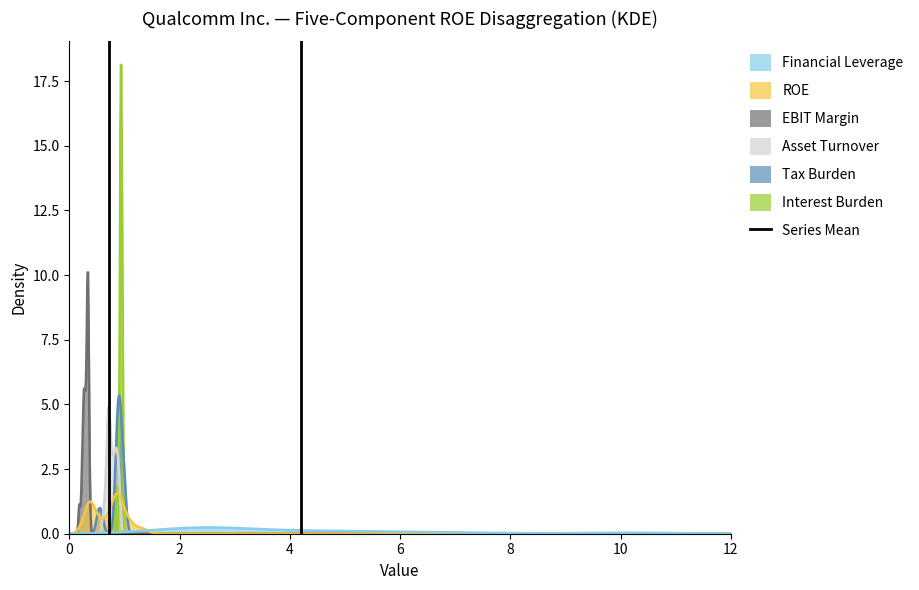

Is the value of Interest Burden at 6 greater than the value of Tax Burden at 6?

Yes